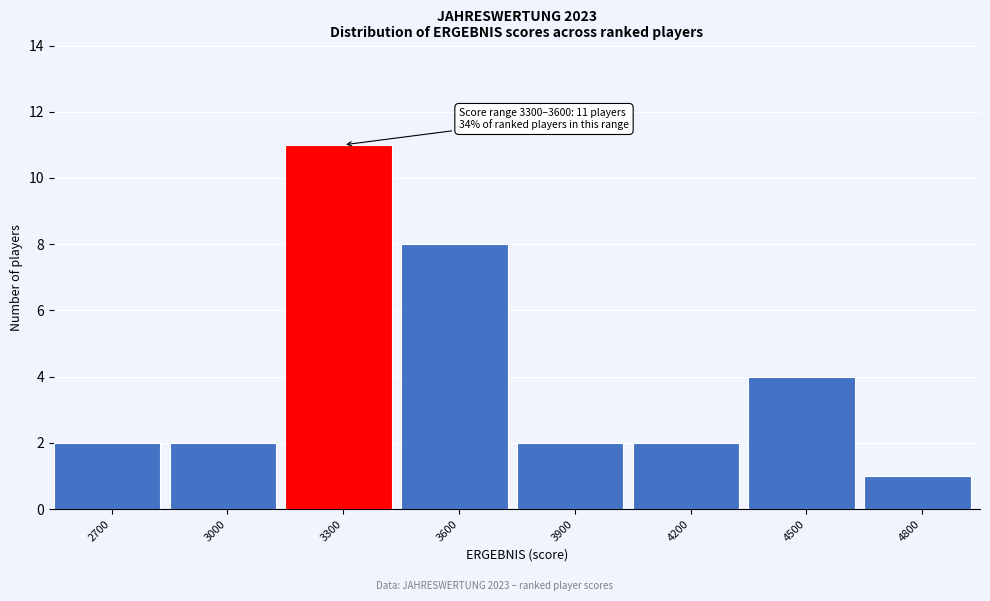

Reading left to right, what are all the values shown in this chart?

2	2	11	8	2	2	4	1